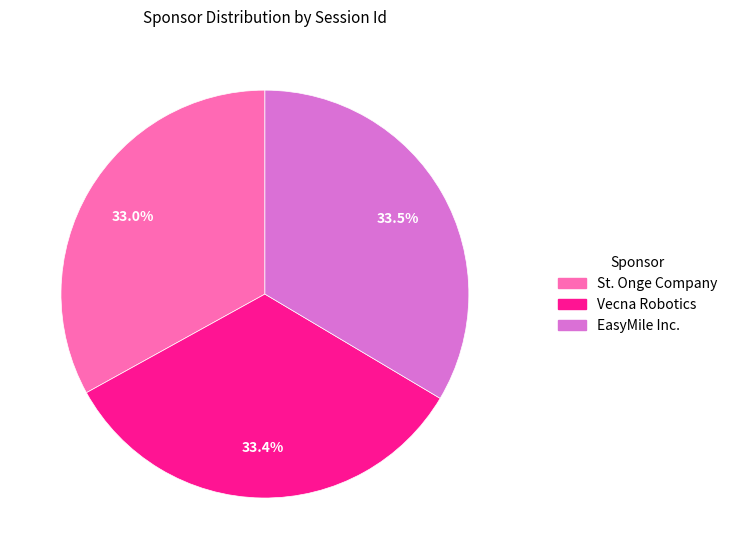

Count the number of slices in the pie.

3